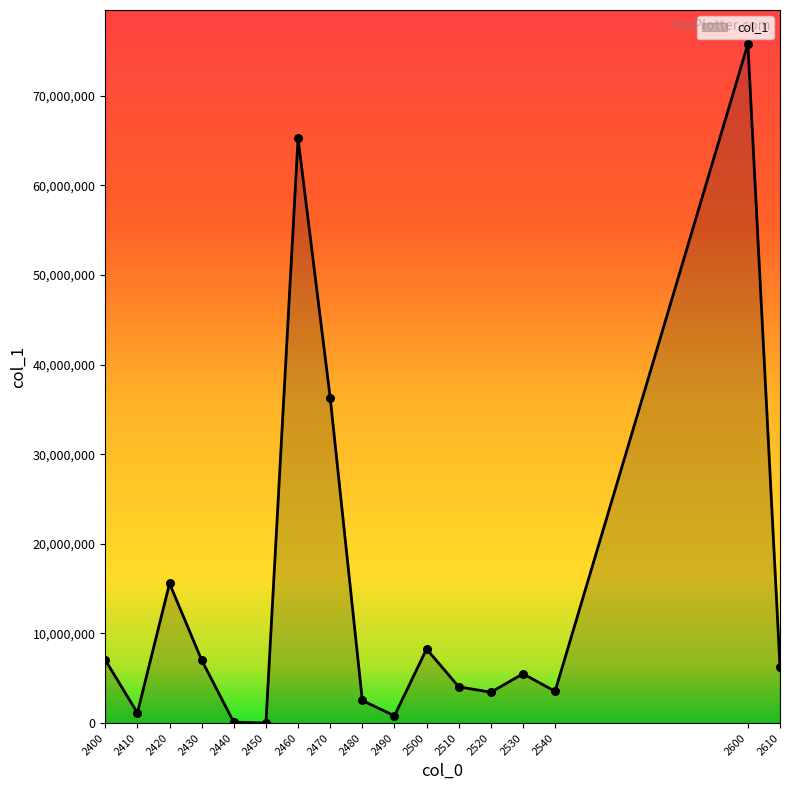

Approximately how many times larger is the value at 2540 compared to 2530?

0.6